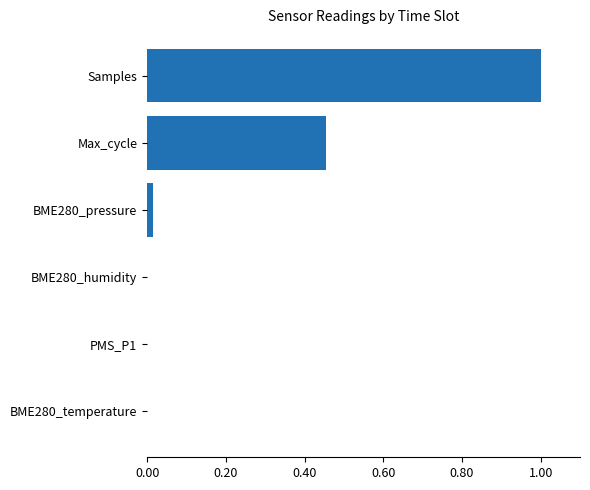

What is the greatest value displayed?

1.0